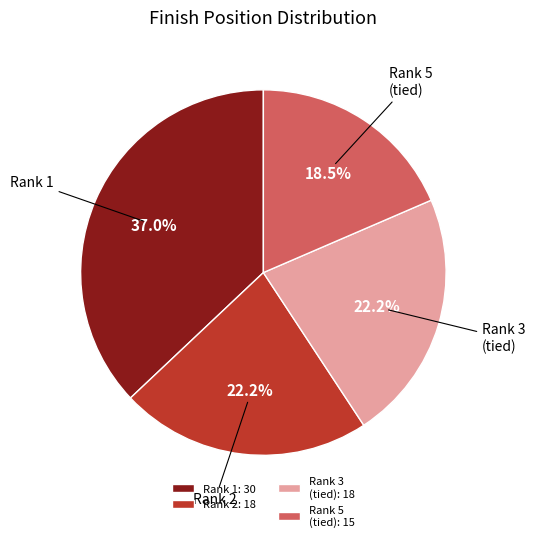

How many slices are in this pie chart?

4